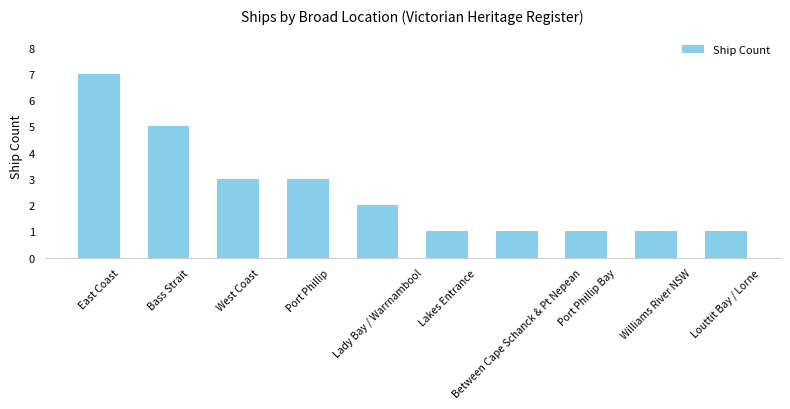

At which label does the data first exceed 2?

East Coast